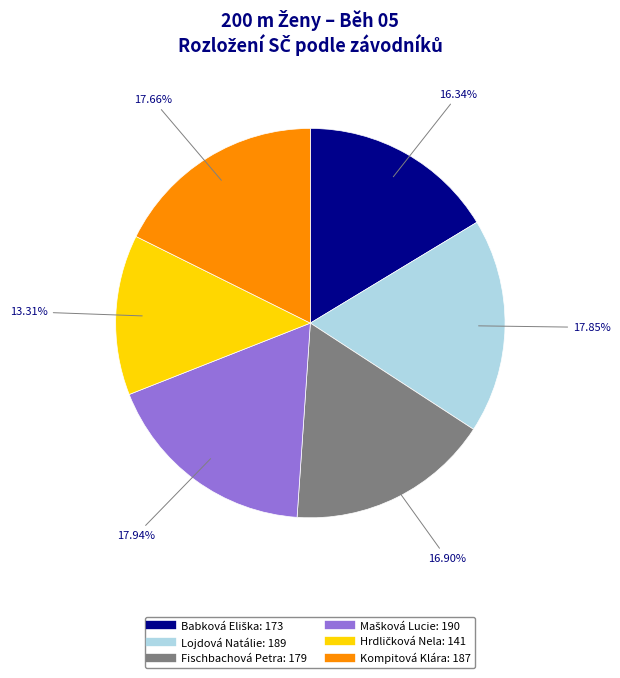

True or false: Lojdová Natálie accounts for 18% of the total.

True